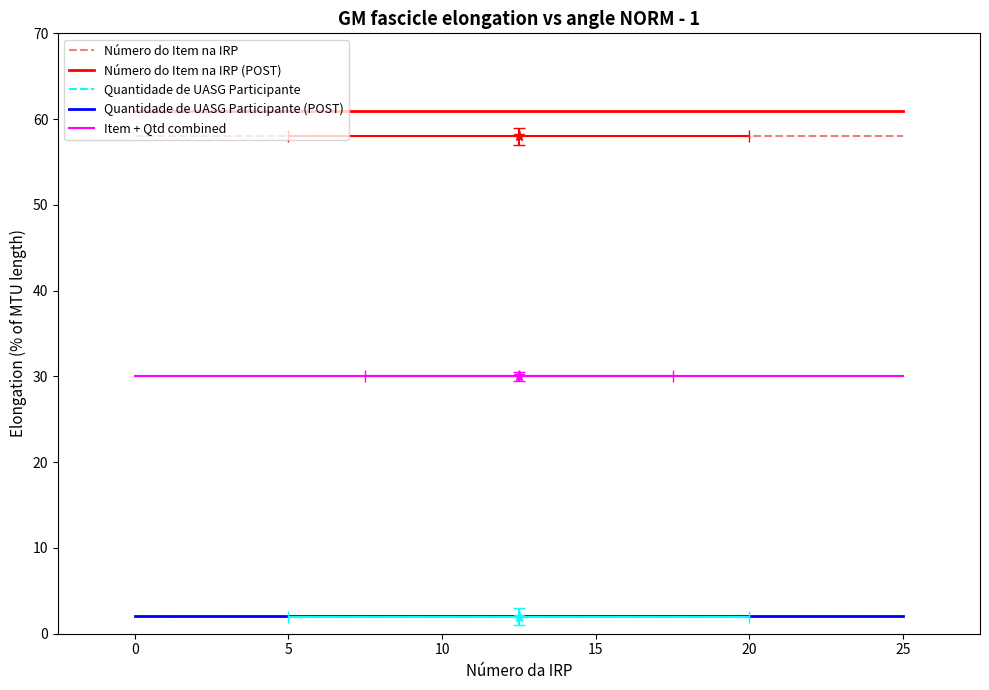

Rank the series at 15 from highest to lowest value.

Número do Item na IRP (POST), Número do Item na IRP, Item + Qtd combined, Quantidade de UASG Participante (POST), Quantidade de UASG Participante